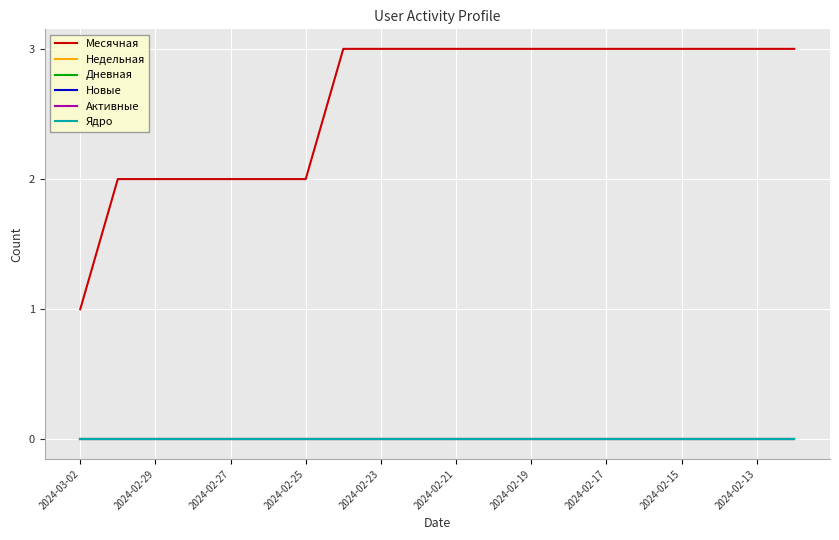

Which series has the widest spread of values?

Месячная